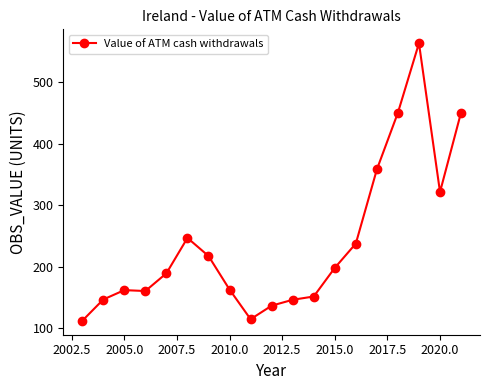

What is the value of the 6th point from the left?

246.9